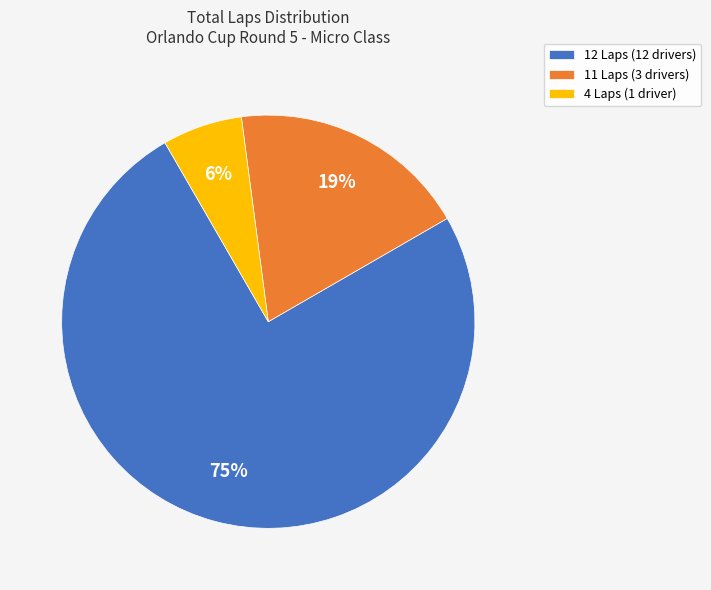

Rank the categories by value from highest to lowest.

12 Laps (12 drivers), 11 Laps (3 drivers), 4 Laps (1 driver)